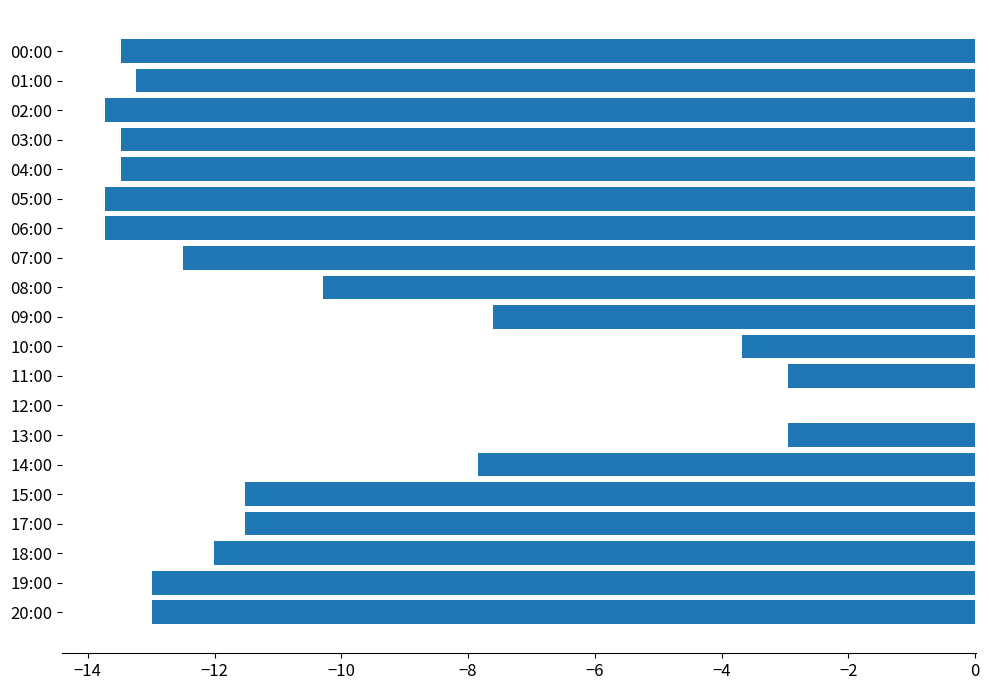

What is the sum of the values at 04:00 and 03:00?

-27.0